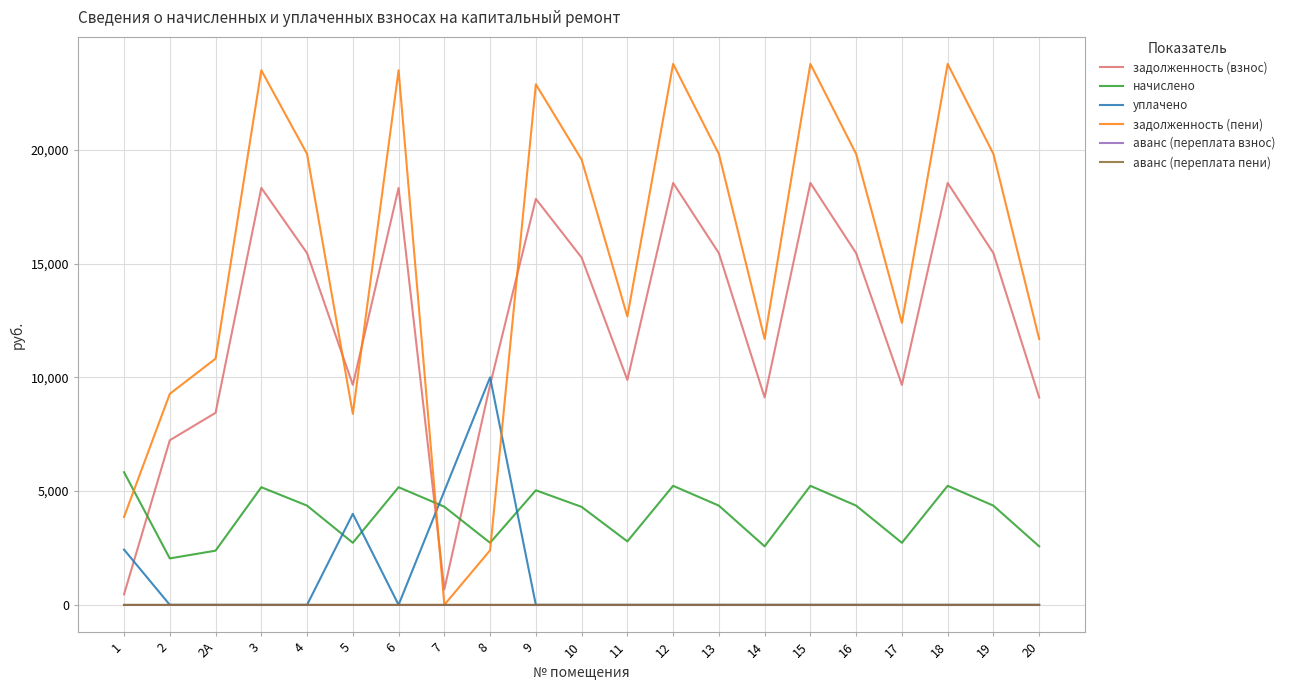

What are all the series names shown in the legend?

задолженность (взнос), начислено, уплачено, задолженность (пени), аванс (переплата взнос), аванс (переплата пени)